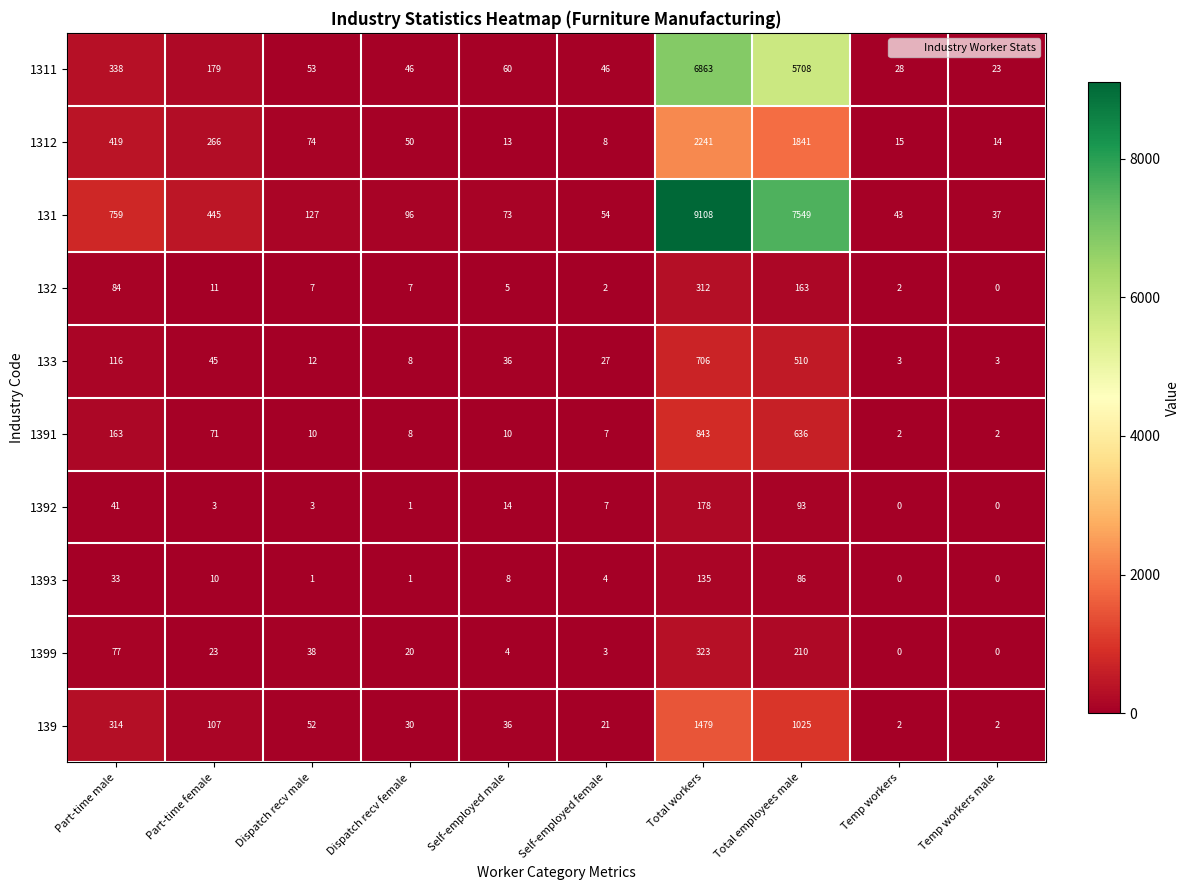

What is the spread (max minus min) of values at Part-time female?

442